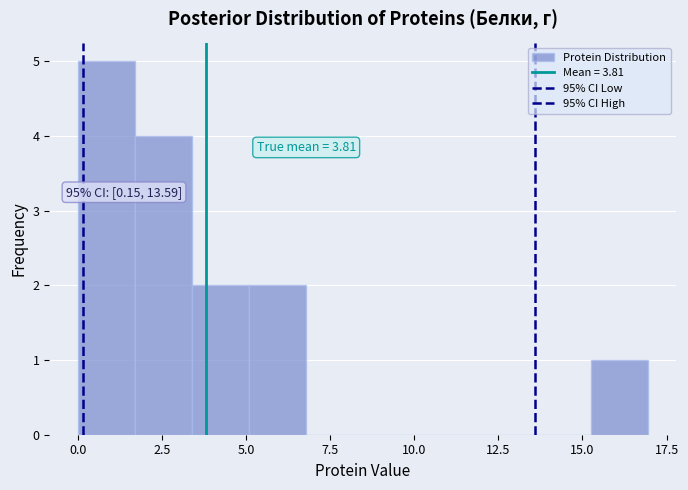

Read against the x-axis, roughly where is the centre of the tallest bar?

1.0